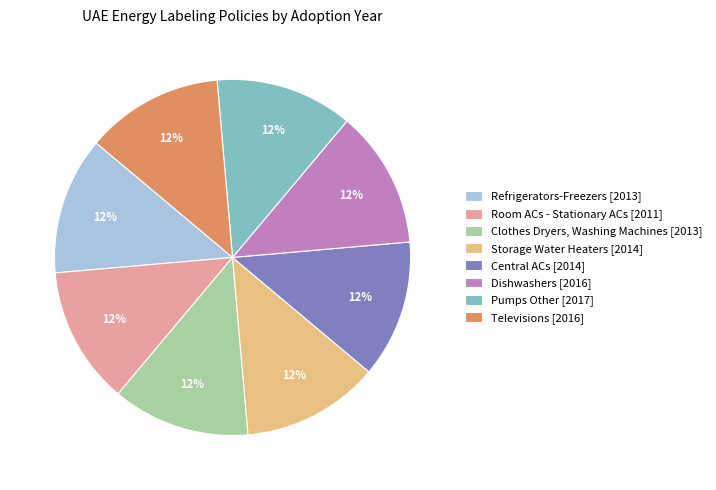

What percentage is the Dishwashers [2016] slice, to the nearest percent?

13%